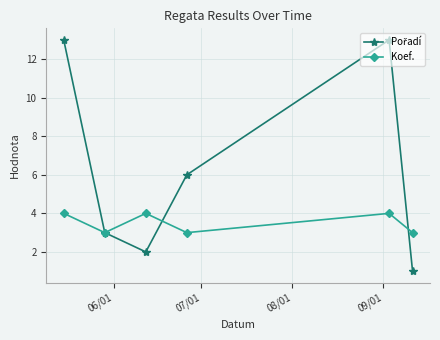

In Koef., how many points are higher than both neighbors (excluding endpoints)?

2